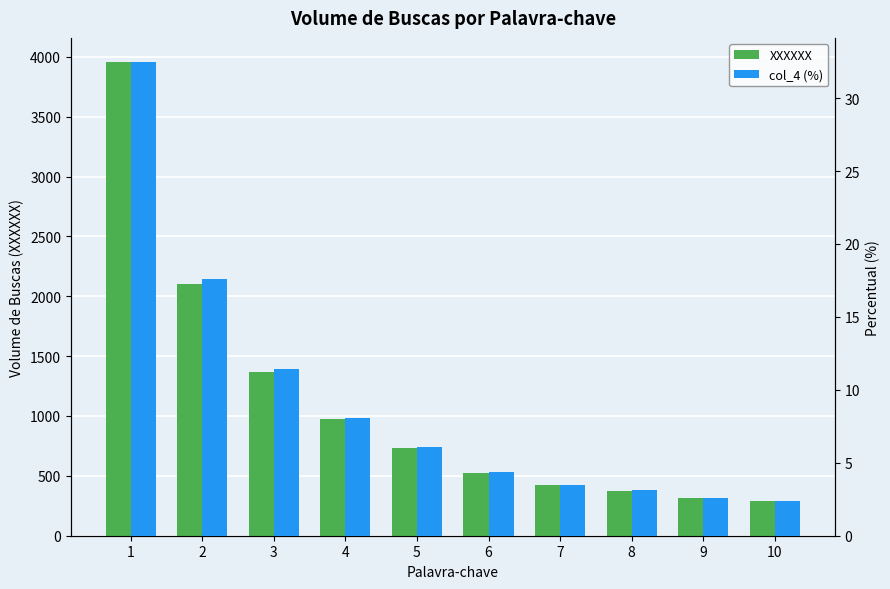

What is the total value across all series at 1?

3992.5